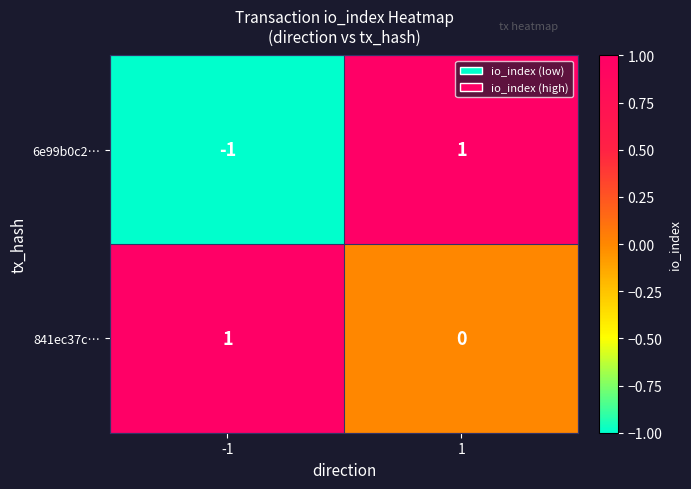

How many values in 6e99b0c2… are below zero?

1